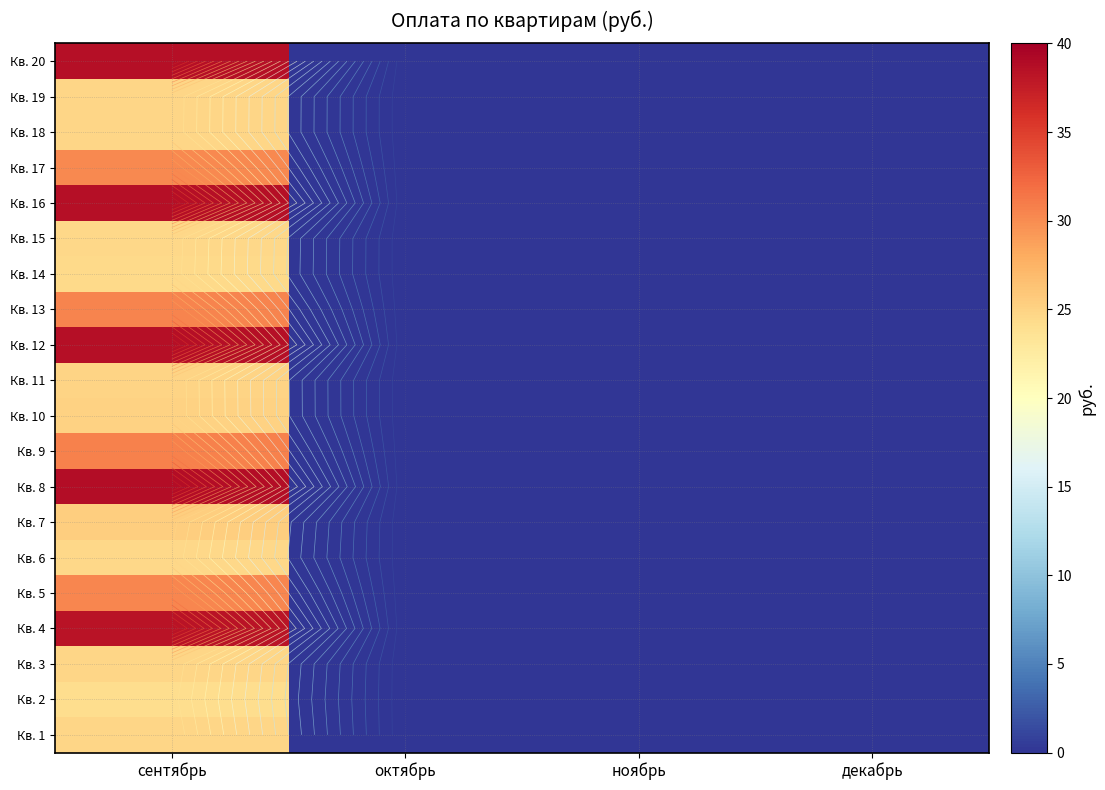

Is the value of Кв. 9 at ноябрь greater than the value of Кв. 6 at октябрь?

No